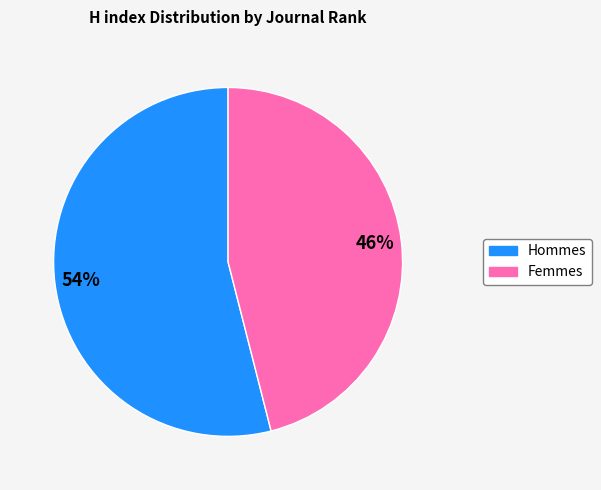

To the nearest percent, what is the average slice percentage?

50%